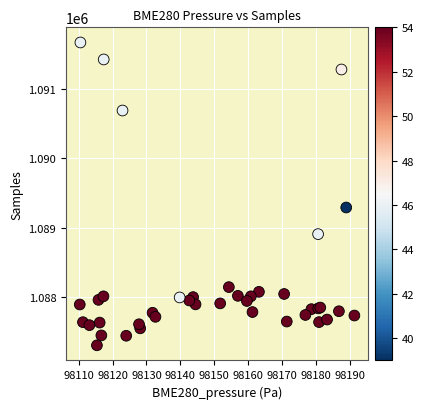

What Y value in the scatter plot is closest to 1089488?

1089292